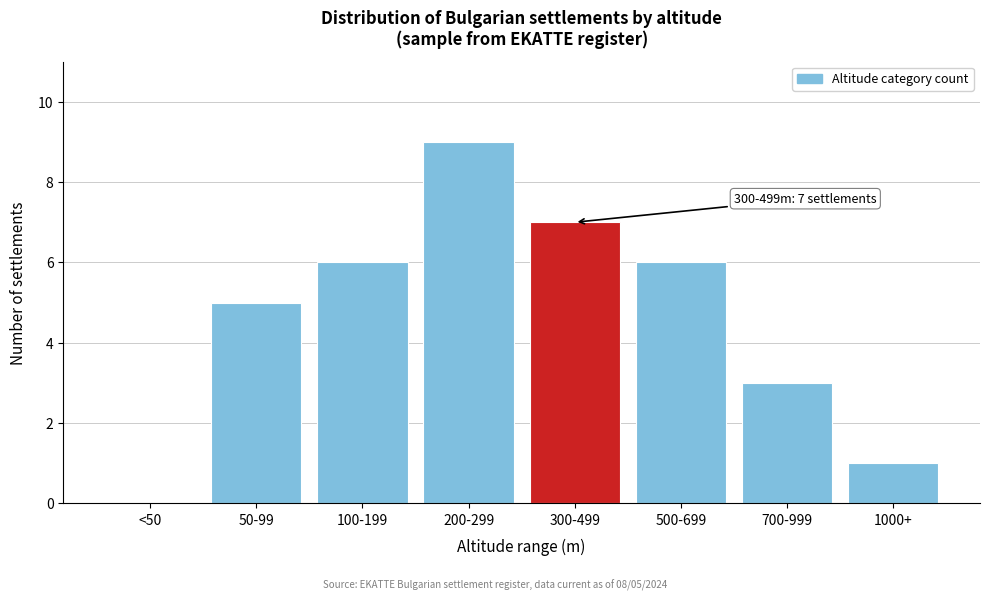

Reading left to right, what are all the values shown in this chart?

<50=0	50-99=5	100-199=6	200-299=9	300-499=7	500-699=6	700-999=3	1000+=1